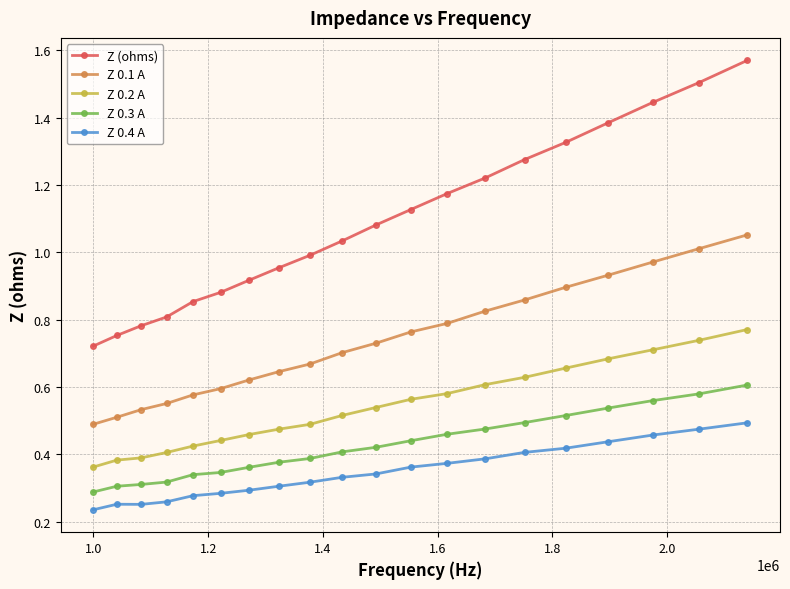

True or false: Z (ohms) and Z 0.4 A intersect in this chart.

False